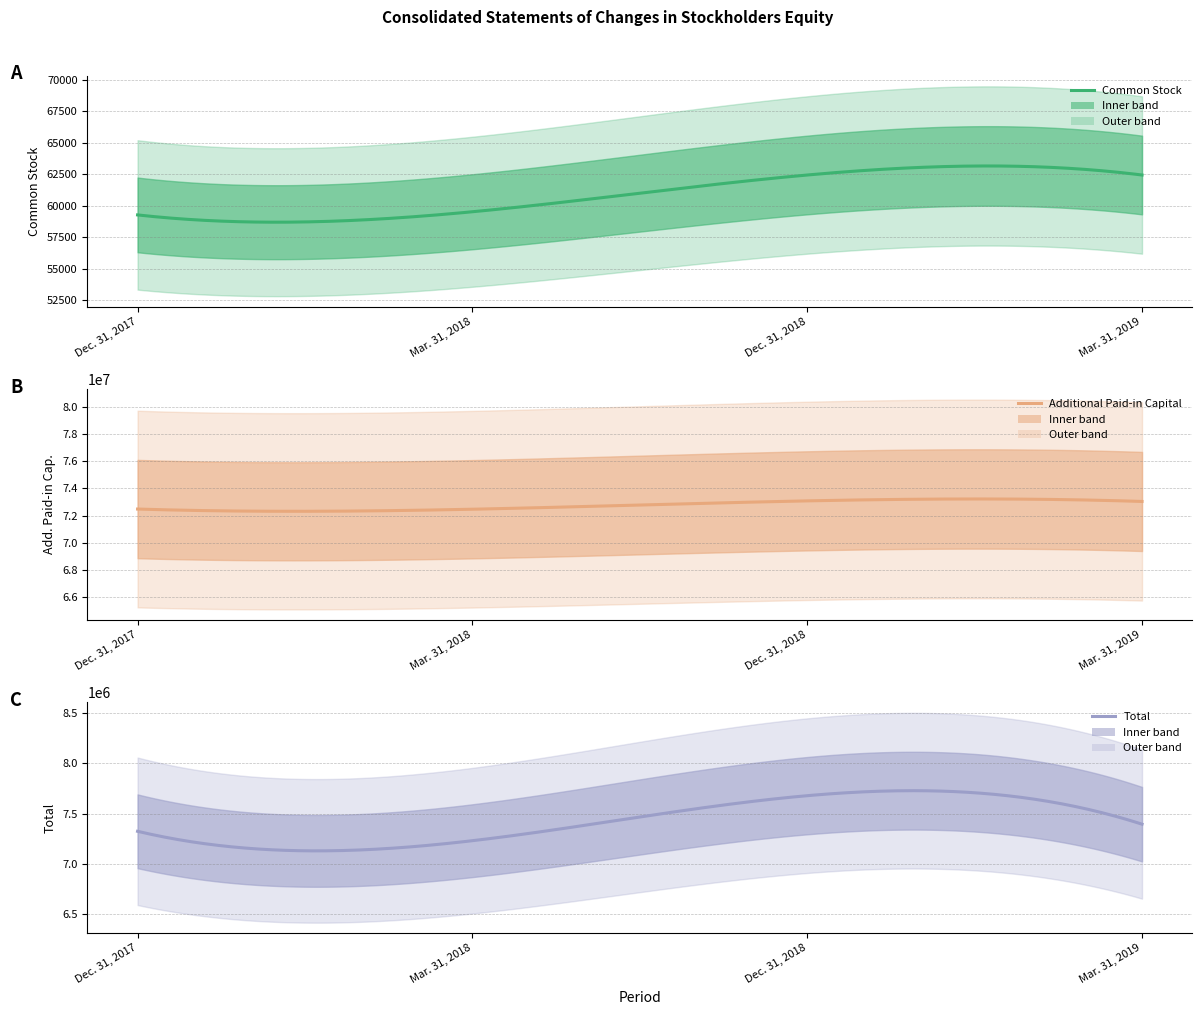

Is this an area chart (filled region under the line)?

No